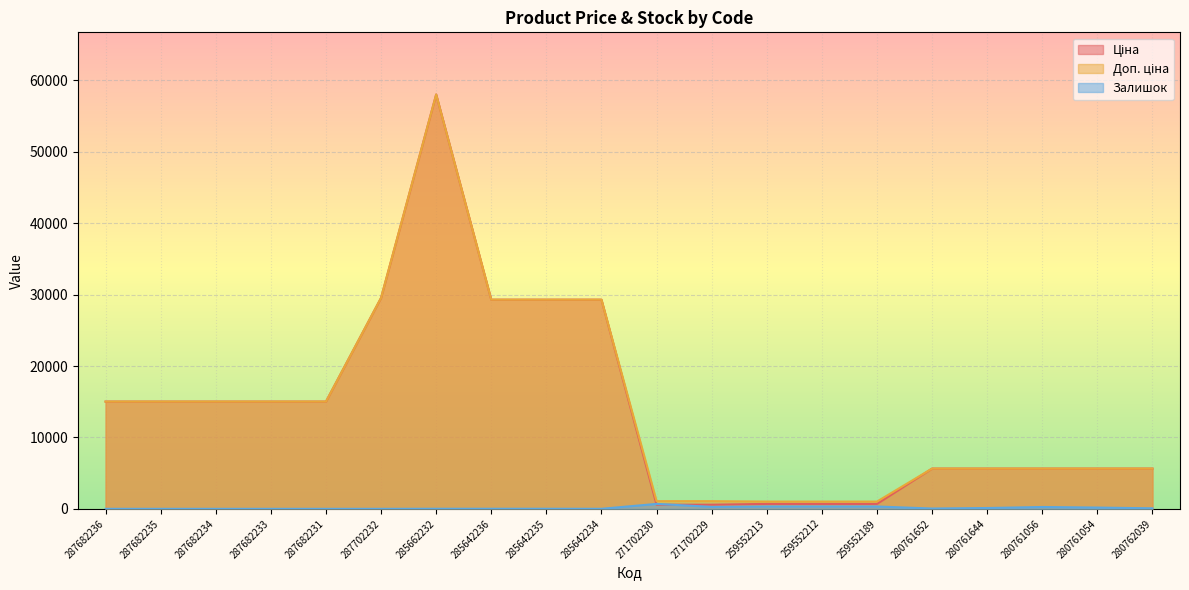

At which label does Ціна reach its minimum?

271702230